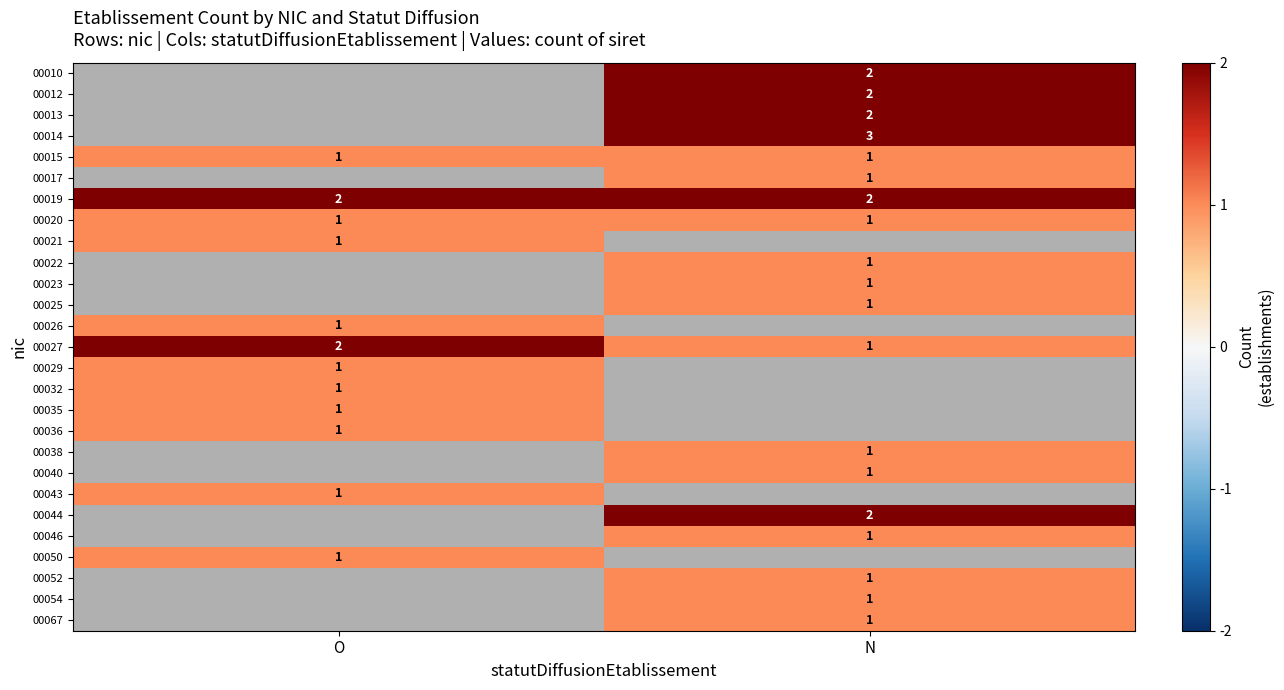

True or false: 00036 has a value of 2 at O.

False